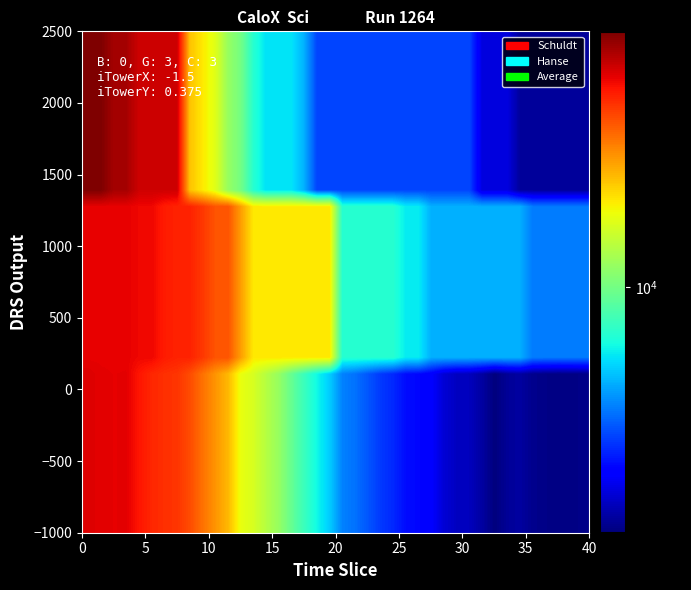

How many distinct data groups are displayed?

30